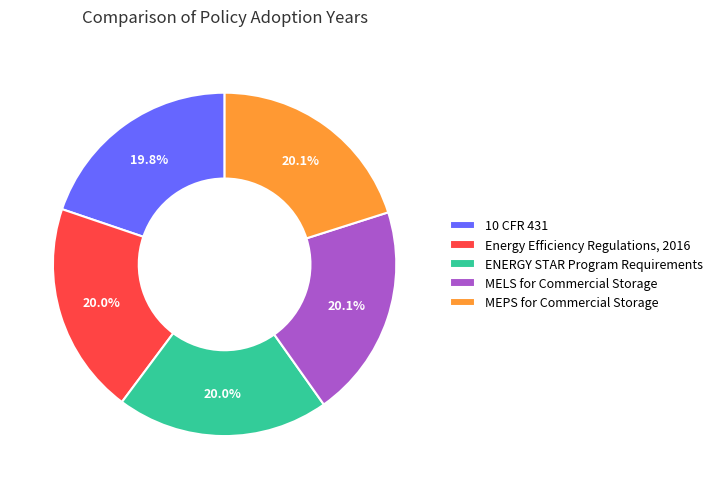

To the nearest percent, what is the average slice percentage?

20%